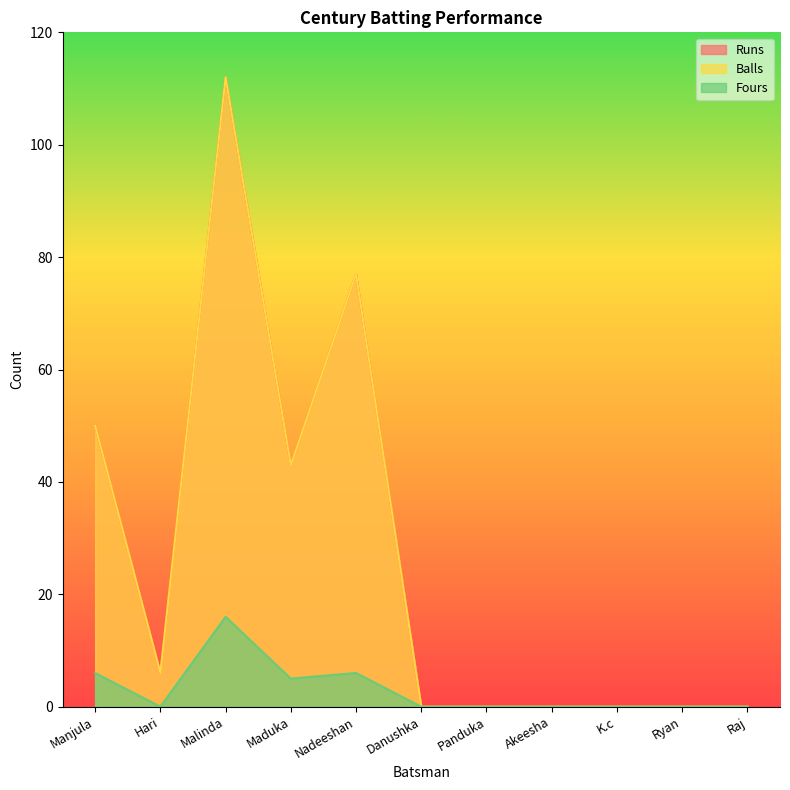

True or false: Fours and Runs cross at least once.

False